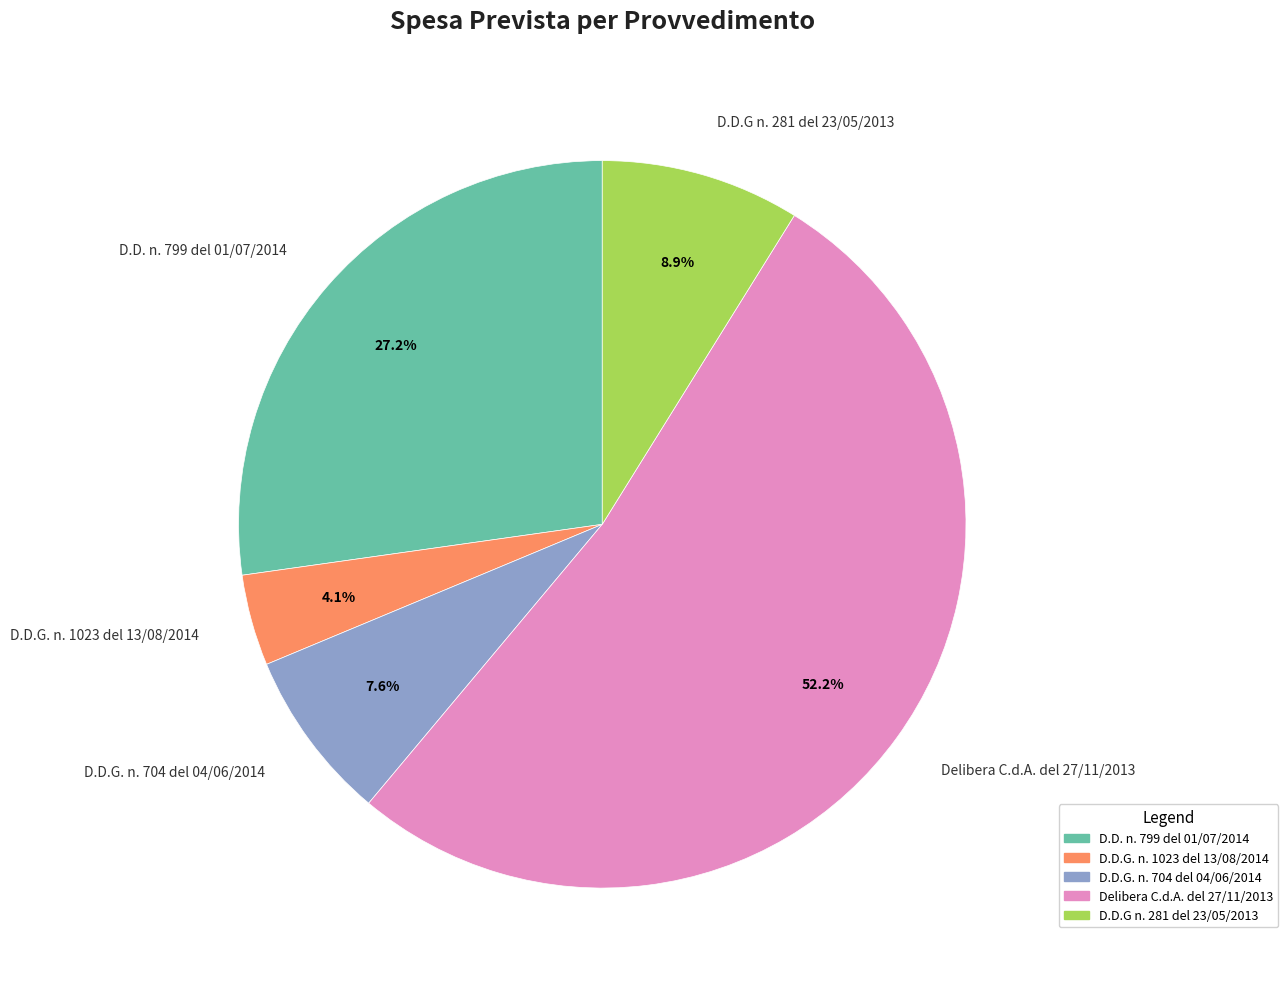

How much of the chart is everything except D.D.G. n. 1023 del 13/08/2014?

95.9%